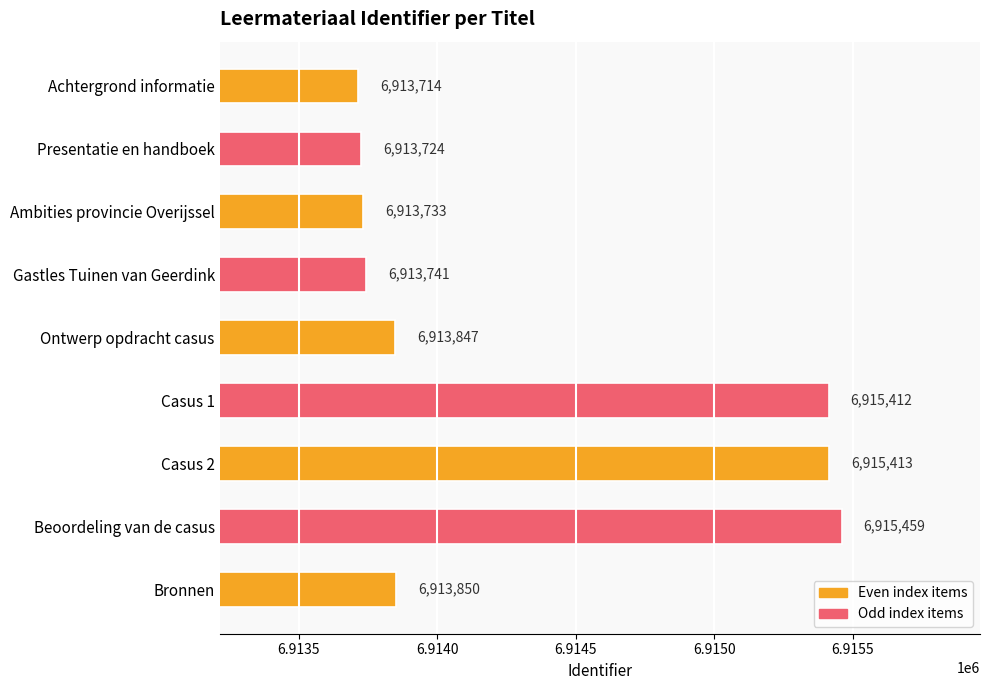

What is the smallest value displayed?

6913714